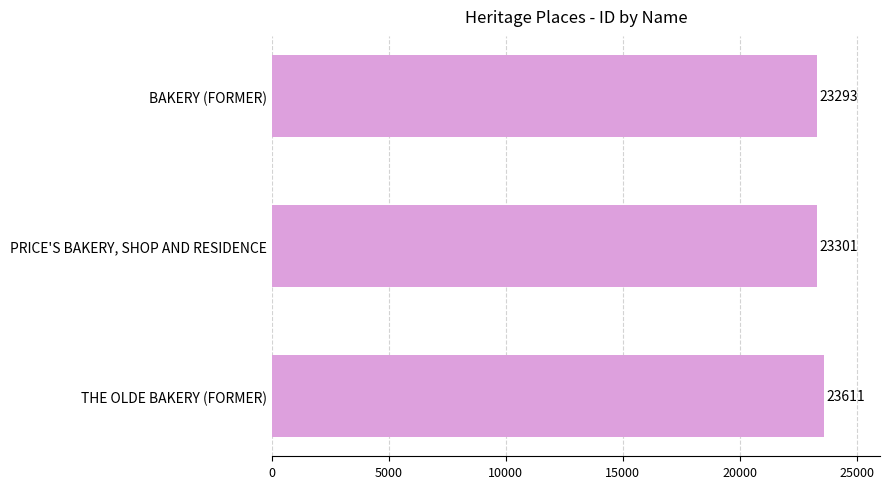

Reading bottom to top, transcribe all the data shown in this chart.

THE OLDE BAKERY (FORMER)=23611	PRICE'S BAKERY, SHOP AND RESIDENCE=23301	BAKERY (FORMER)=23293